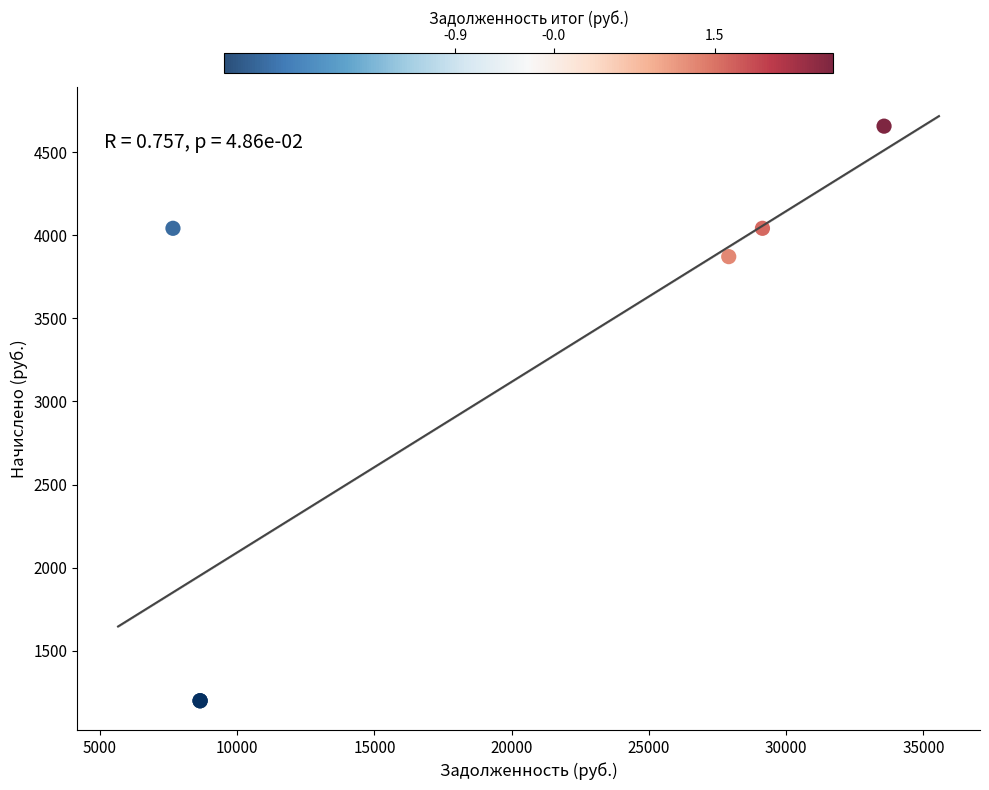

What Y value in the scatter plot is closest to 2928?

3871.2